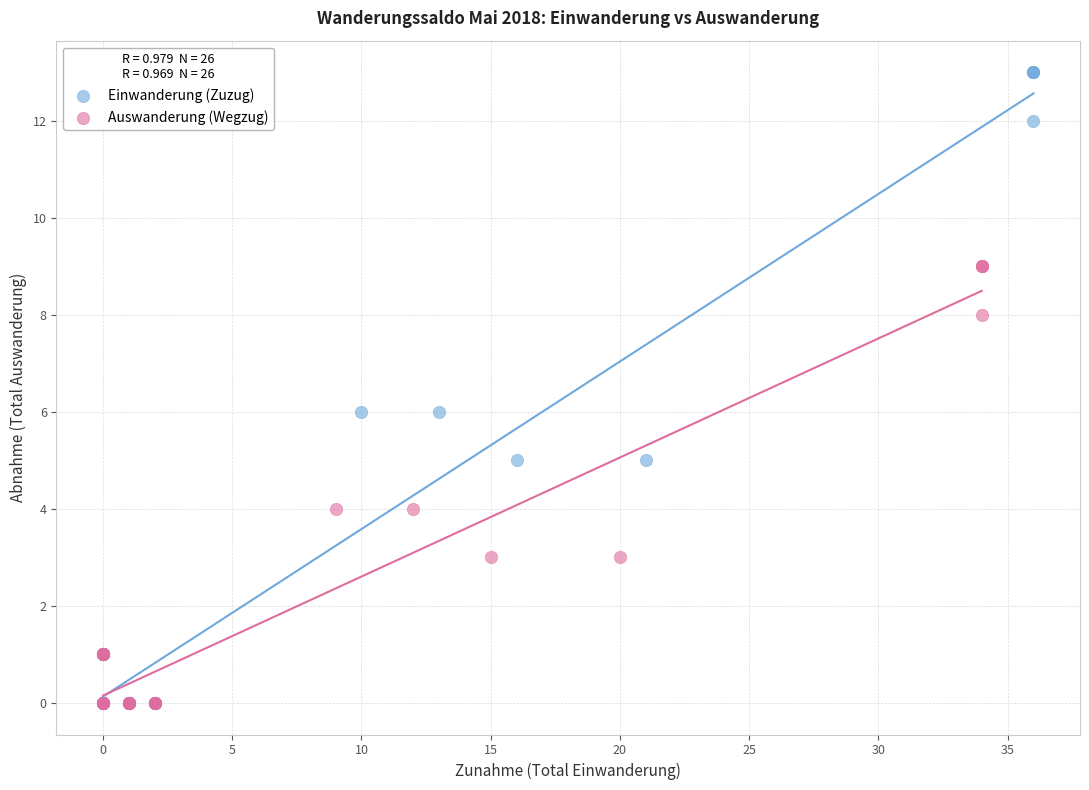

Which series has the largest Y range (max minus min)?

Einwanderung (Zuzug)